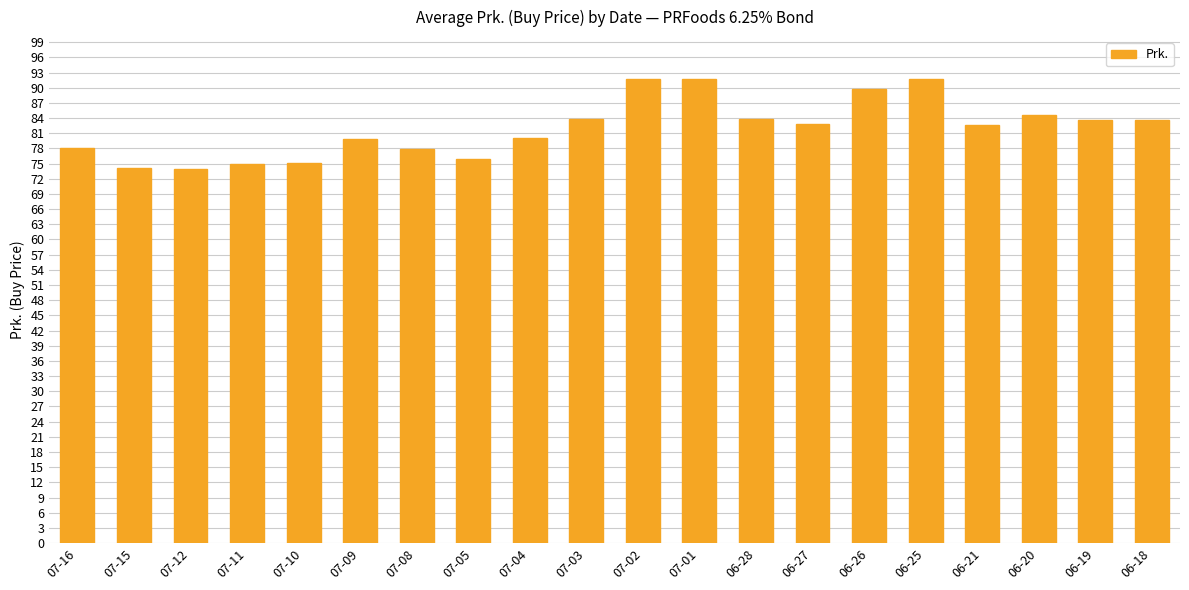

What is the label of the 1st bar from the right?

06-18